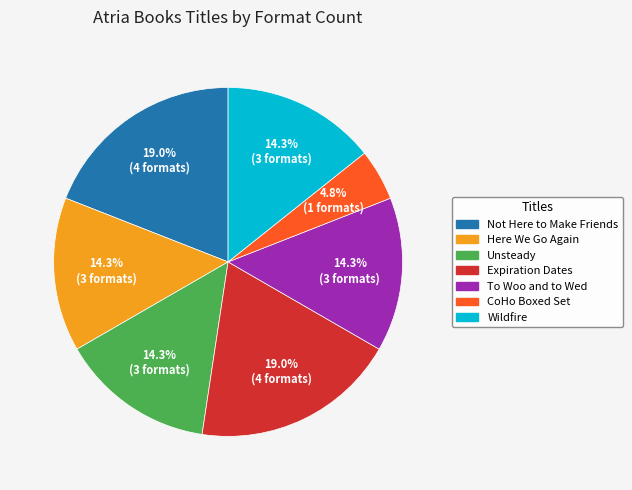

What is the smallest slice in the pie chart?

CoHo Boxed Set